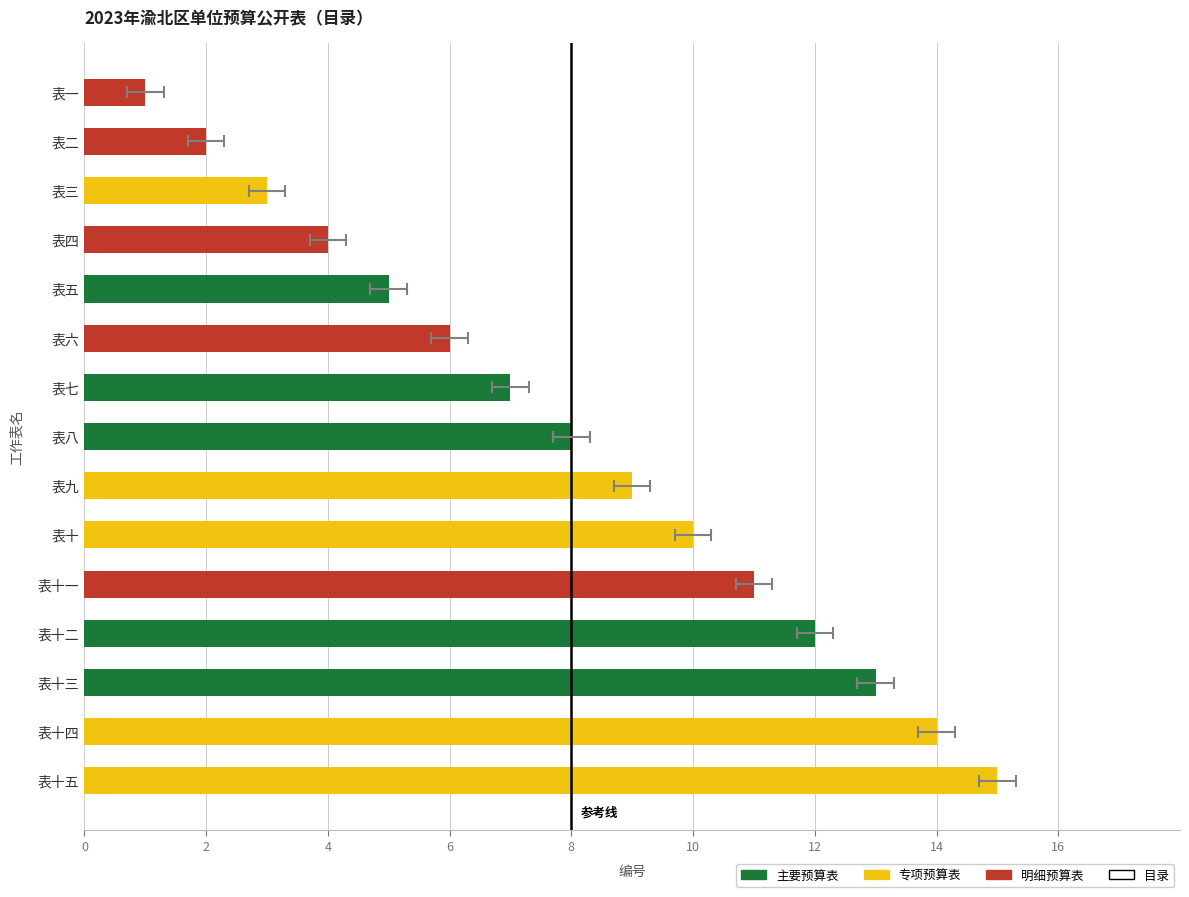

What is the change in value from 表八 to 表十四?

+6